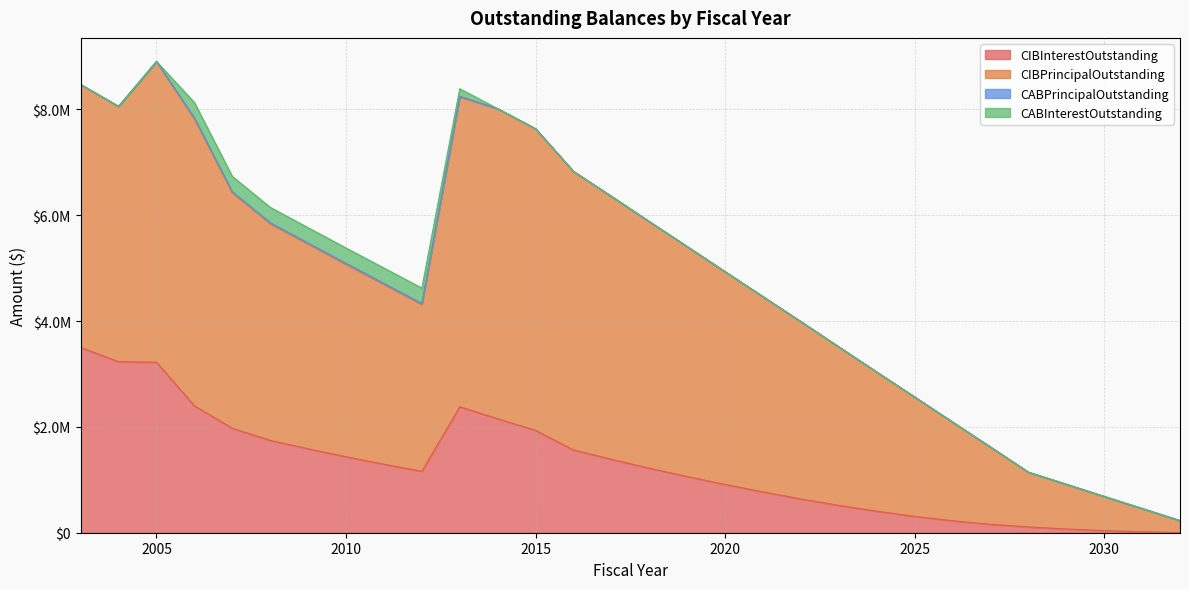

What are all the series names shown in the legend?

CIBInterestOutstanding, CIBPrincipalOutstanding, CABPrincipalOutstanding, CABInterestOutstanding